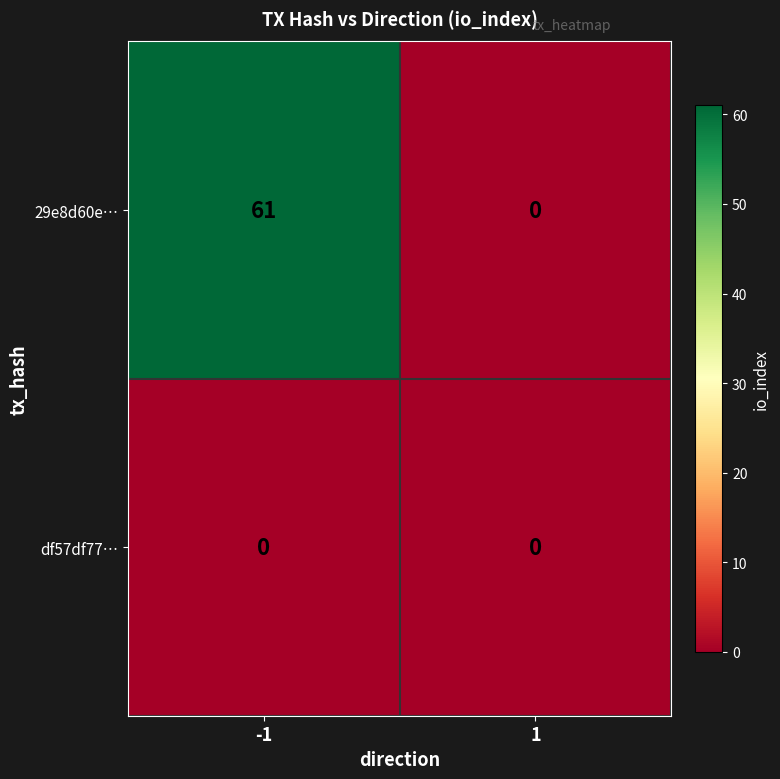

Rank the series by their maximum value, from highest to lowest.

29e8d60e…, df57df77…